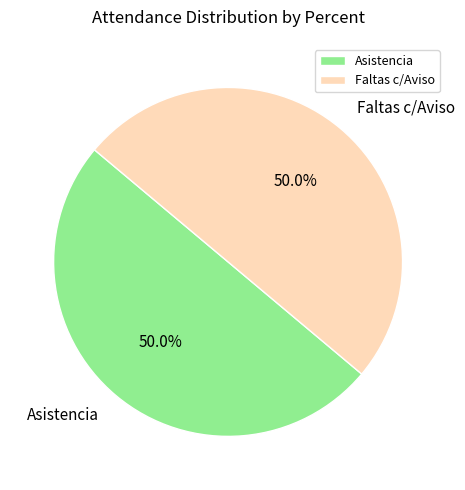

How many slices are in this pie chart?

2